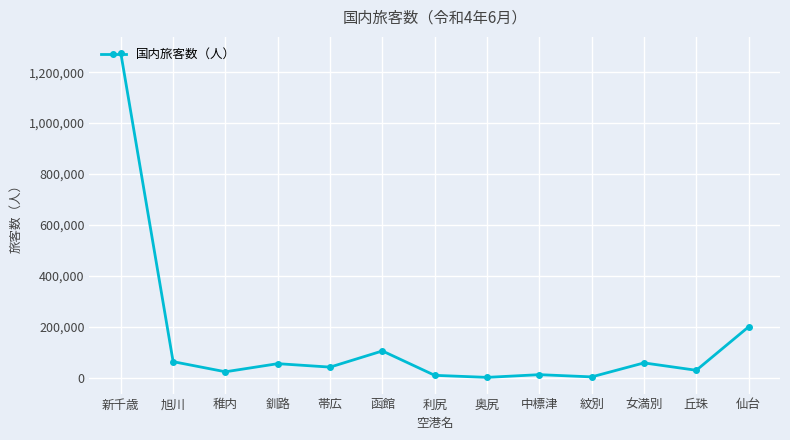

What is the label of the 12th point from the right?

旭川